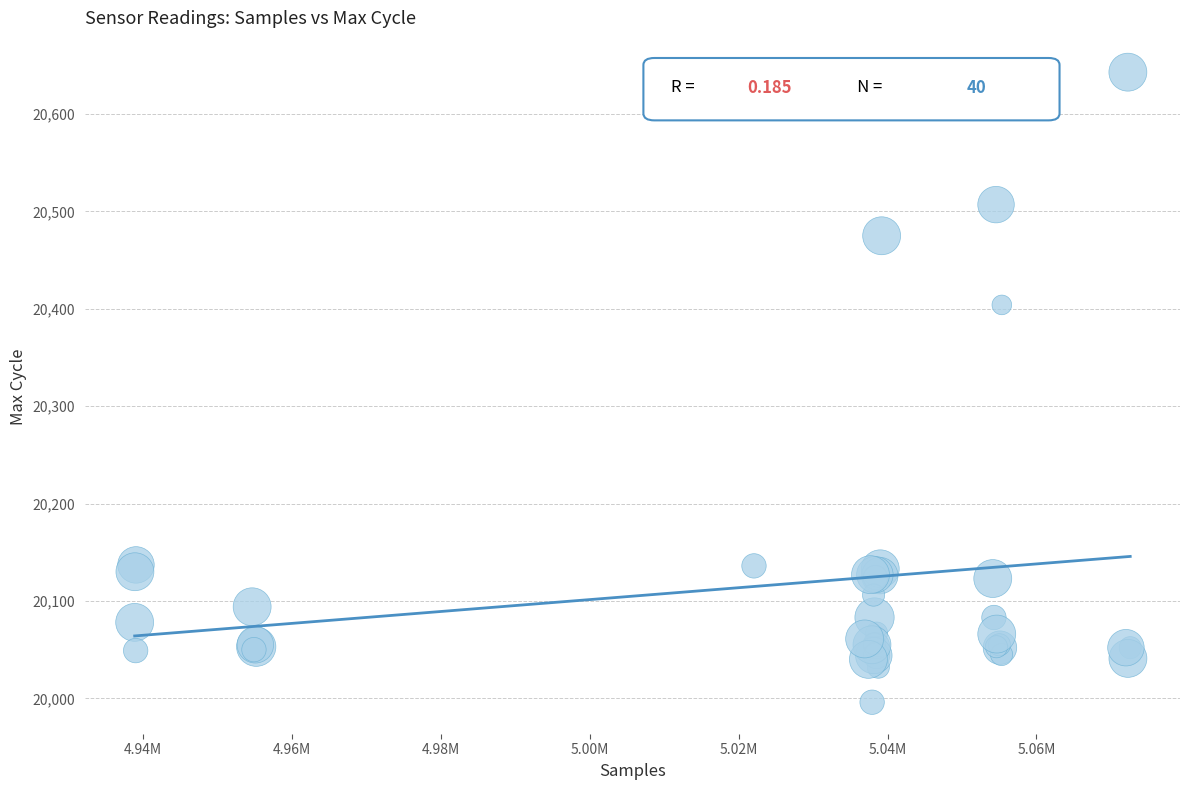

What Y value in the scatter plot is closest to 20319?

20404